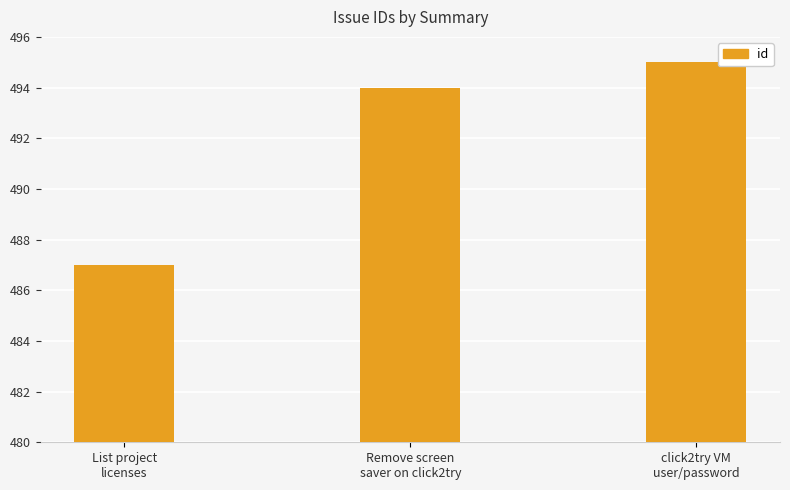

What is the minimum value shown in the chart?

487